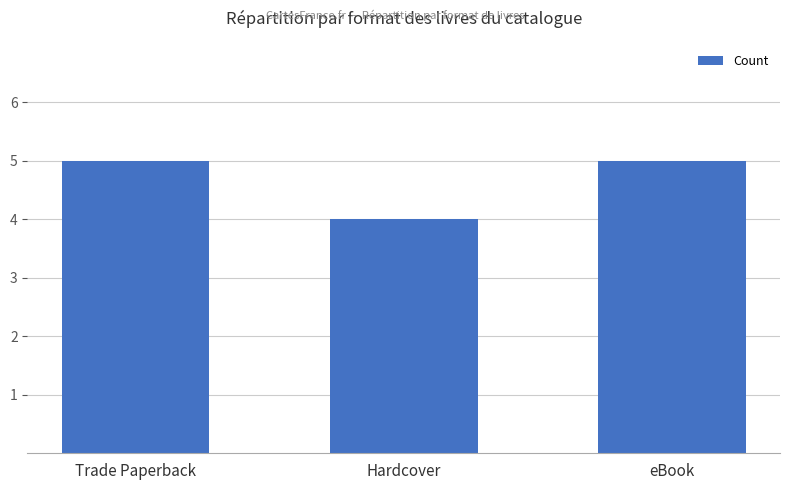

What is the minimum value shown in the chart?

4